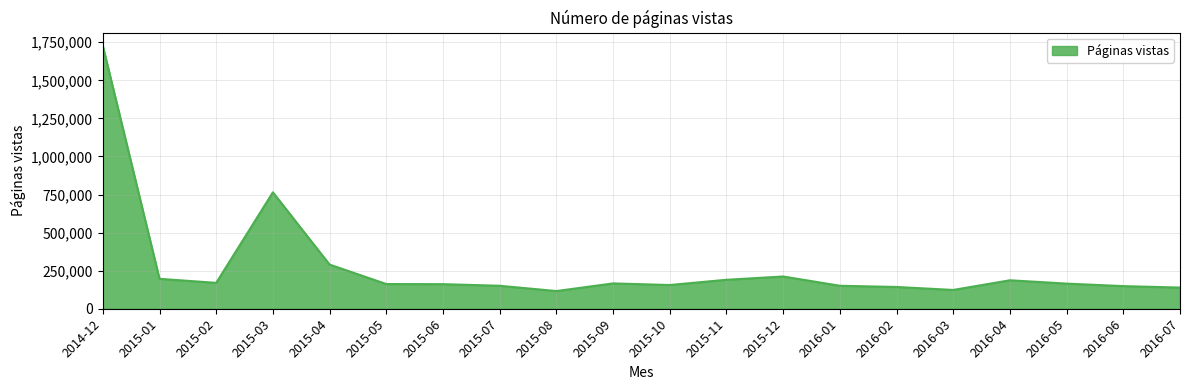

What is the difference between the maximum and minimum values?

1610884